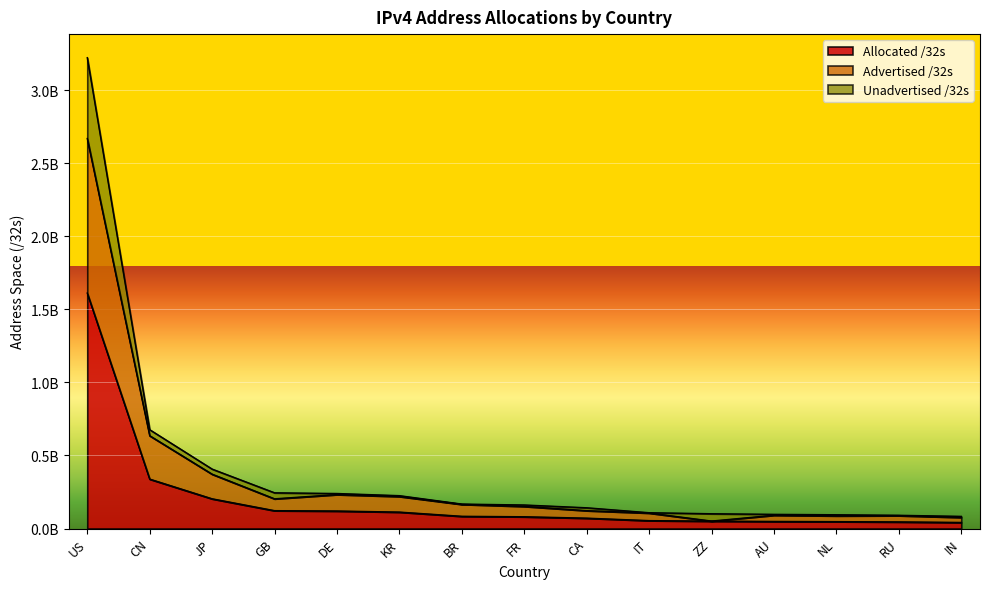

What is the difference between the Allocated /32s values at IN and KR?

70906880